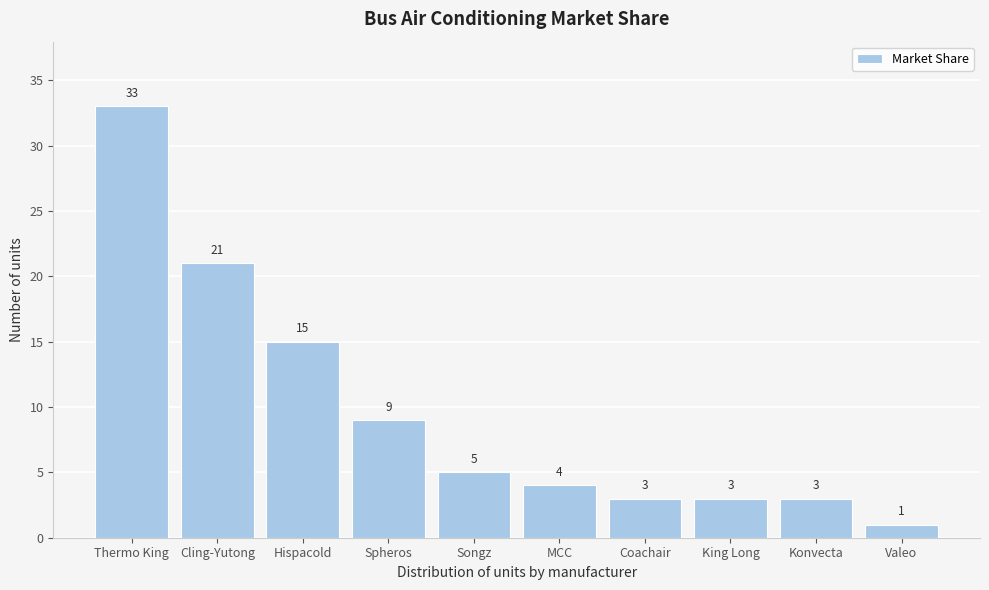

Reading right to left, transcribe all the data shown in this chart.

1	3	3	3	4	5	9	15	21	33